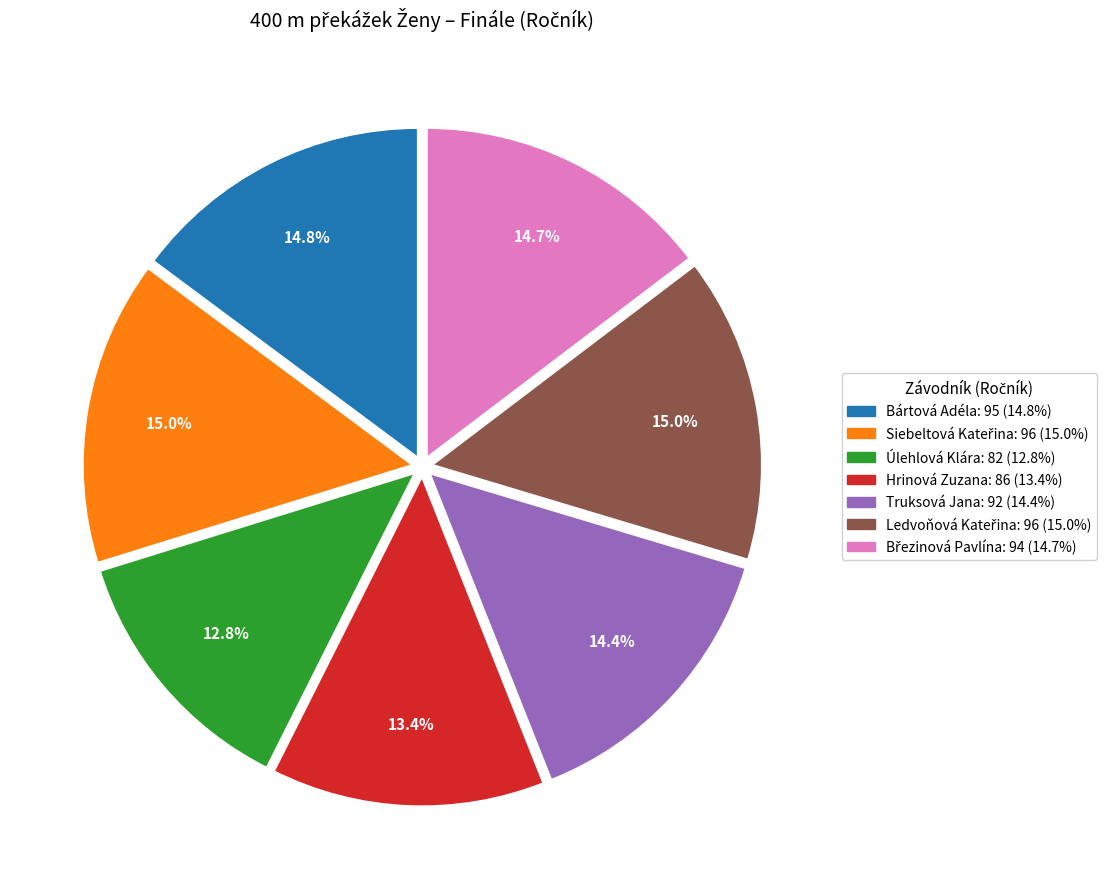

Which has a higher value, Hrinová Zuzana or Úlehlová Klára?

Hrinová Zuzana